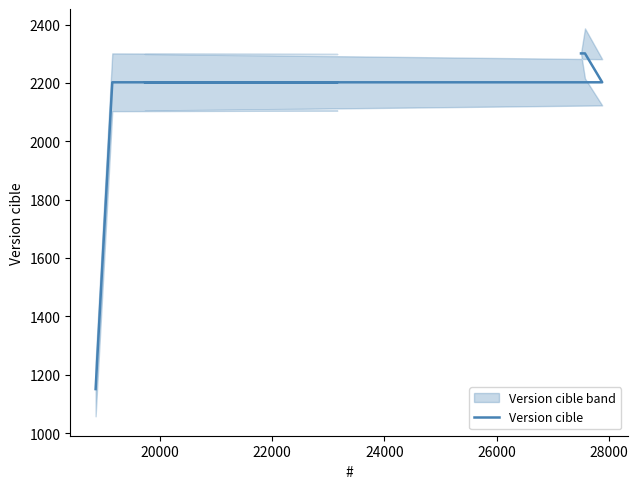

What is the value of the 1st point from the left?

1150.5